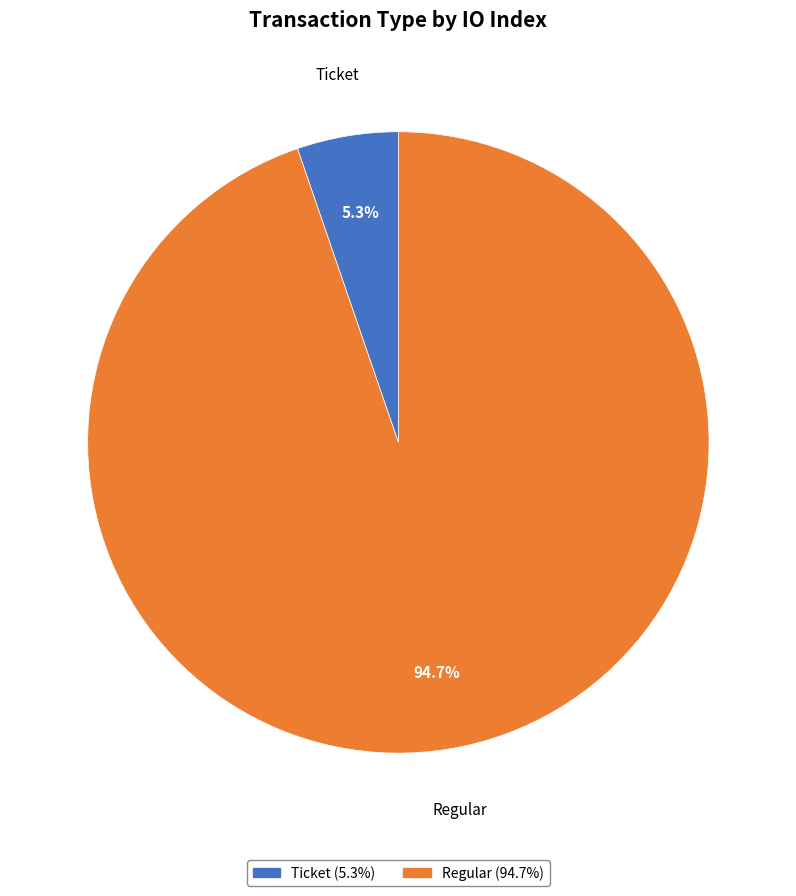

To the nearest percent, what is the average slice percentage?

50%